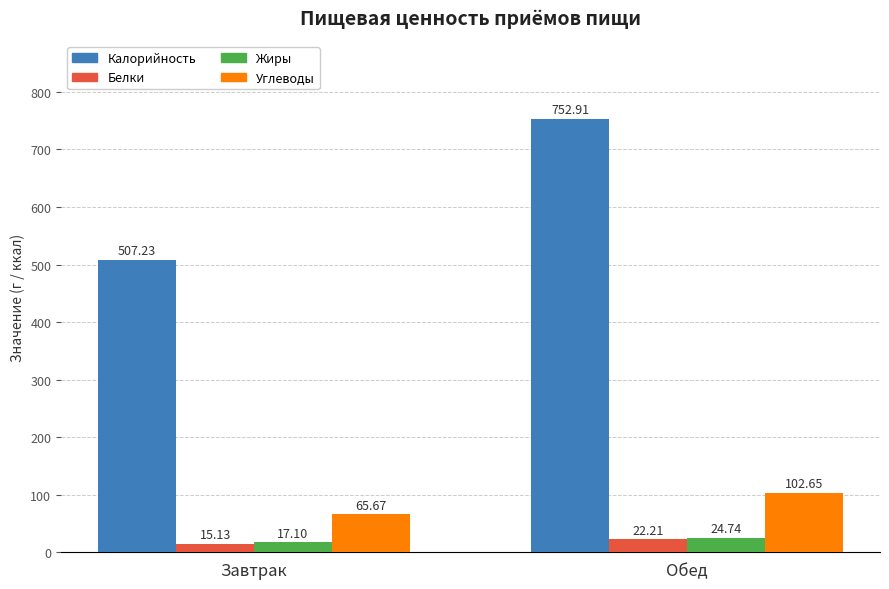

Between Завтрак and Обед, which series saw the biggest shift?

Калорийность